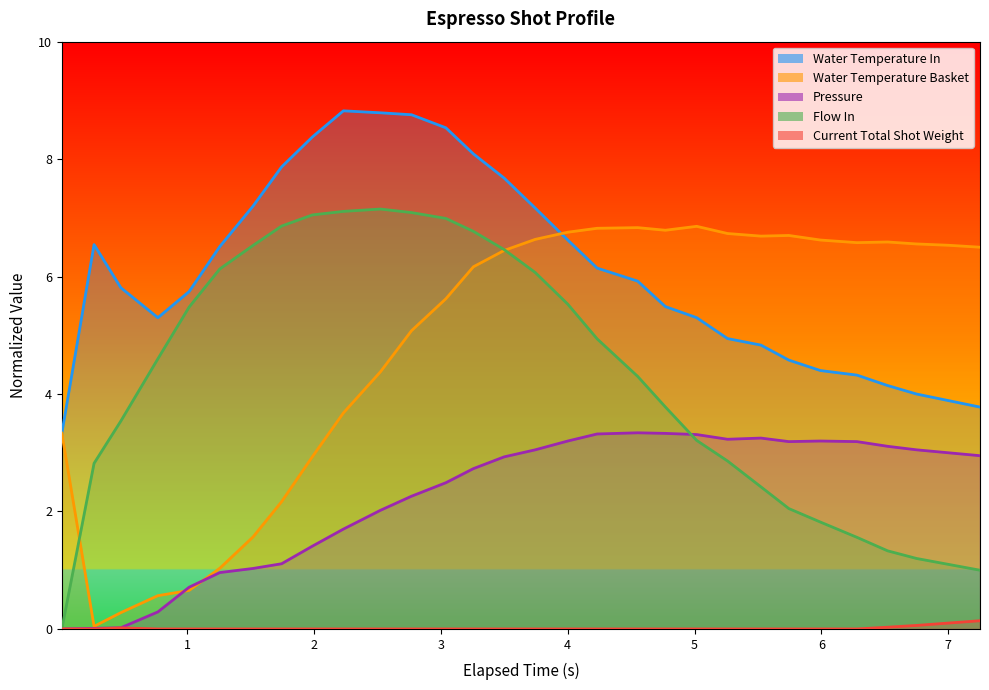

The value of flow_in at 8 is 7.0. True or false?

True